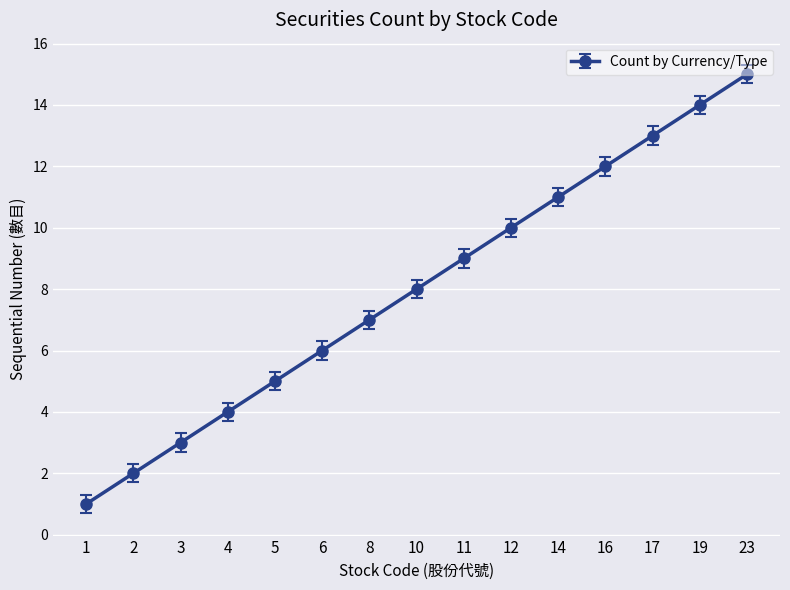

What is the sum of the values at 6 and 3?

9